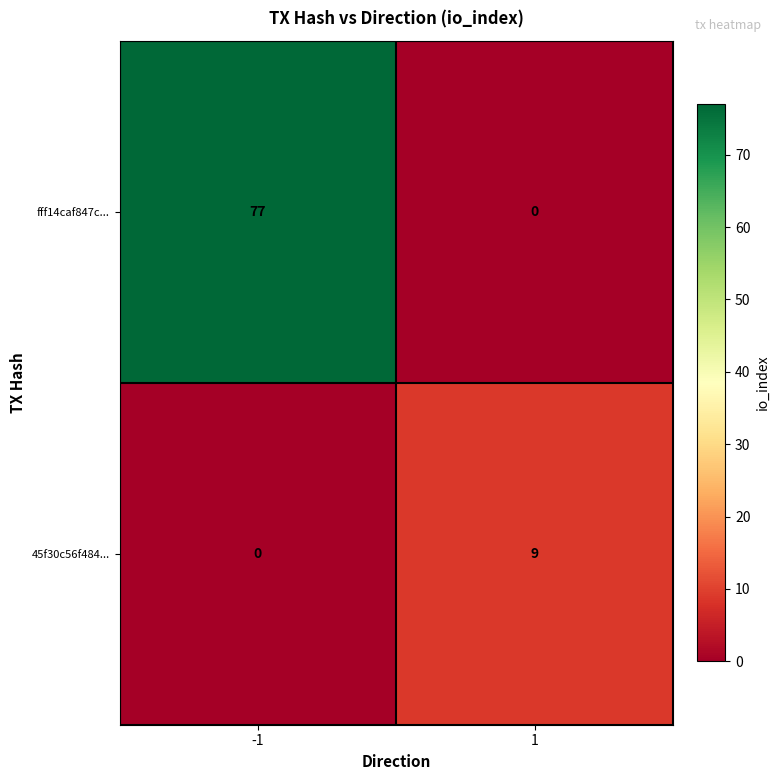

Rank the categories by fff14caf847c... value from lowest to highest.

1, -1